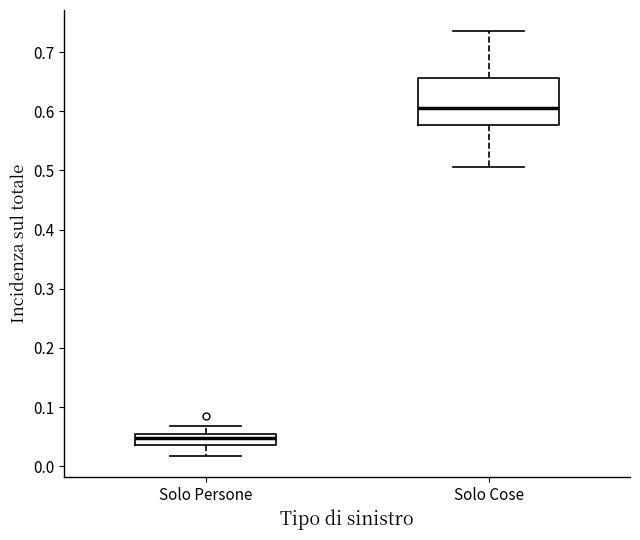

Reading left to right, read every box against the y-axis: the position of its median line, the range the box covers, and the ends of its whiskers. The values are not printed on the chart, so give them approximately, as read against the axis.

Solo Persone: median 0.05 (inside the box), box 0.04 to 0.05, whiskers 0.02 to 0.07
Solo Cose: median 0.61, box 0.58 to 0.66, whiskers 0.51 to 0.74